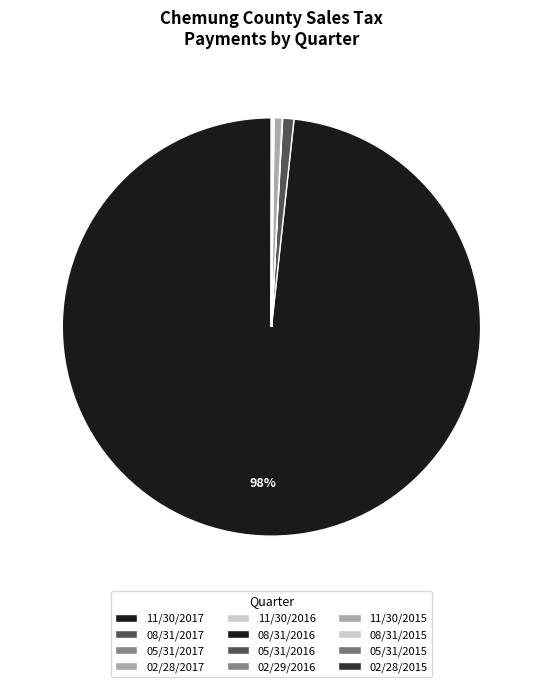

Count the number of slices in the pie.

12